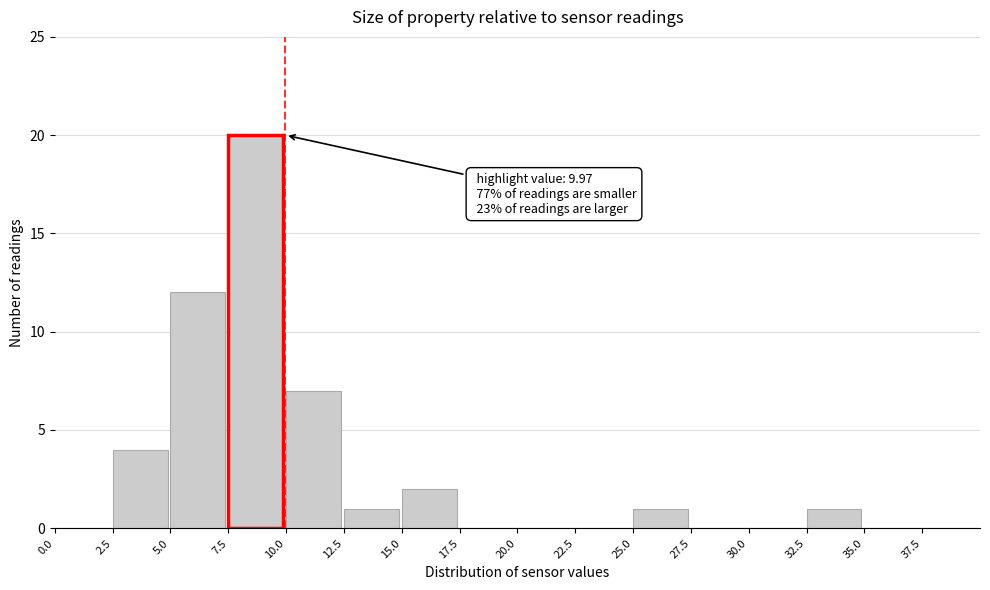

Which range on the x-axis has the tallest bar?

7.5 to 10.0